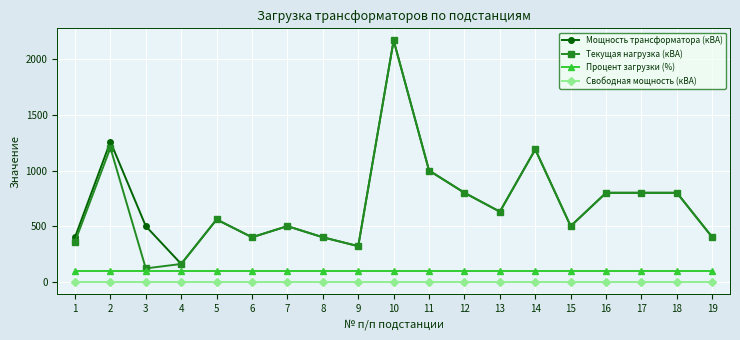

True or false: Процент загрузки (%) and Текущая нагрузка (кВА) cross at least once.

False